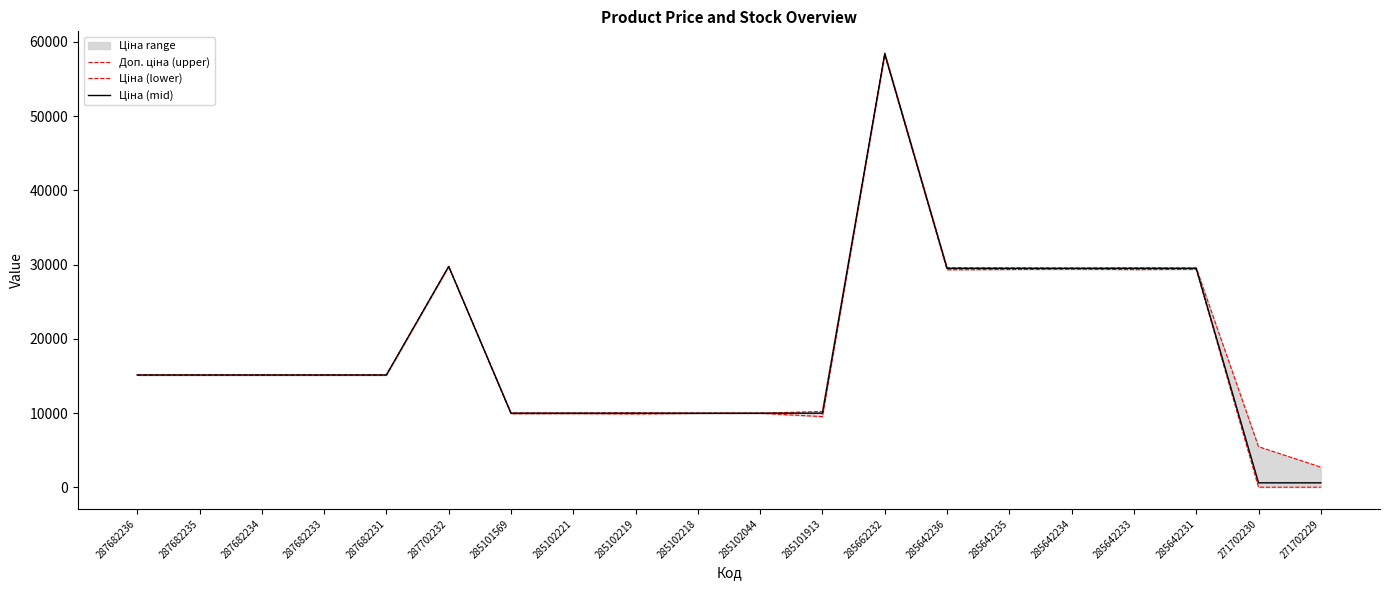

What is the difference between the highest and lowest values at 285102044?

17.8